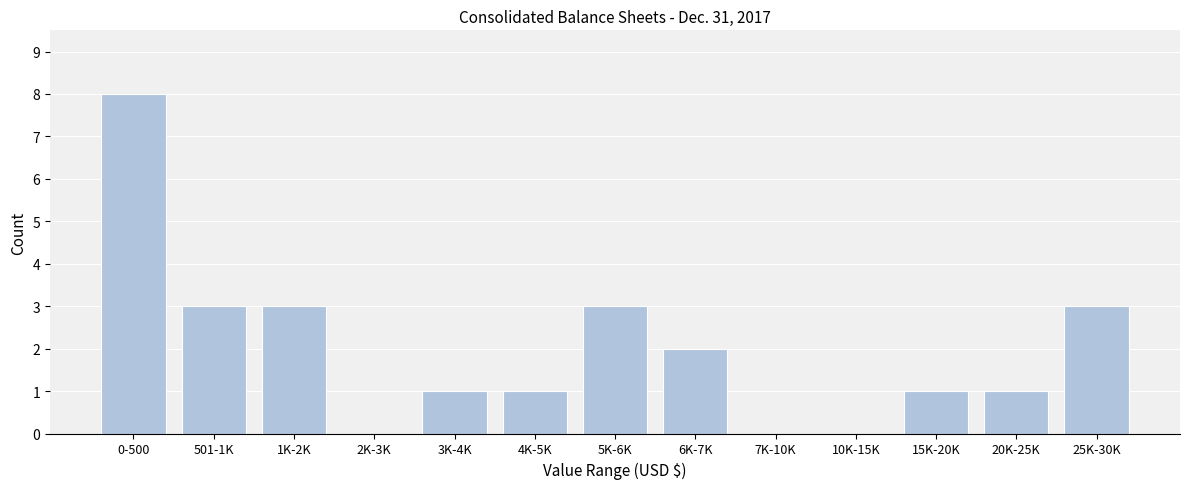

Reading left to right, list all the values displayed in this chart.

0-500=8	501-1K=3	1K-2K=3	2K-3K=0	3K-4K=1	4K-5K=1	5K-6K=3	6K-7K=2	7K-10K=0	10K-15K=0	15K-20K=1	20K-25K=1	25K-30K=3